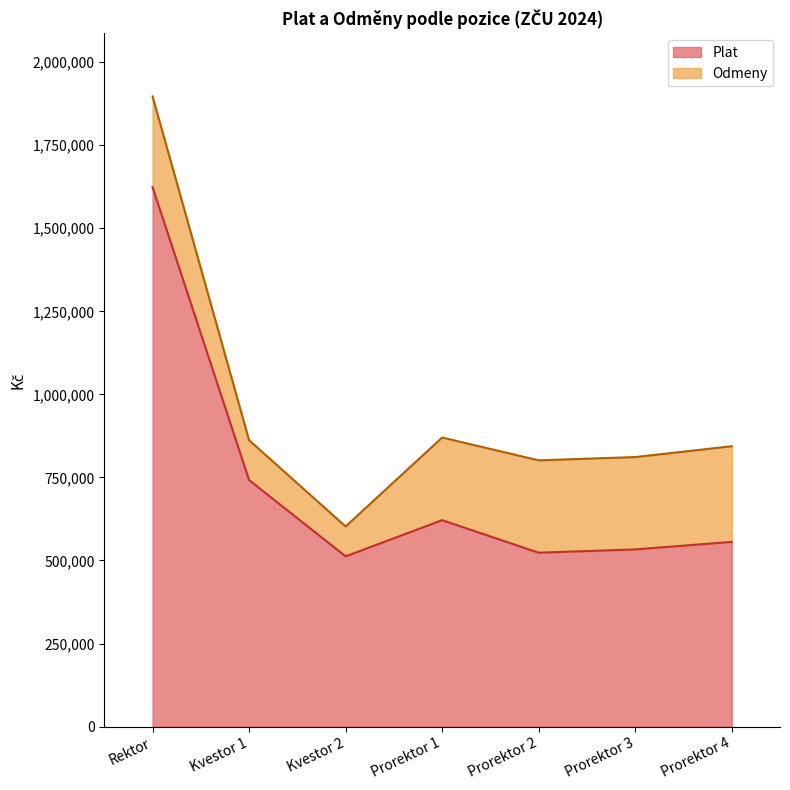

What is the average value?

730346